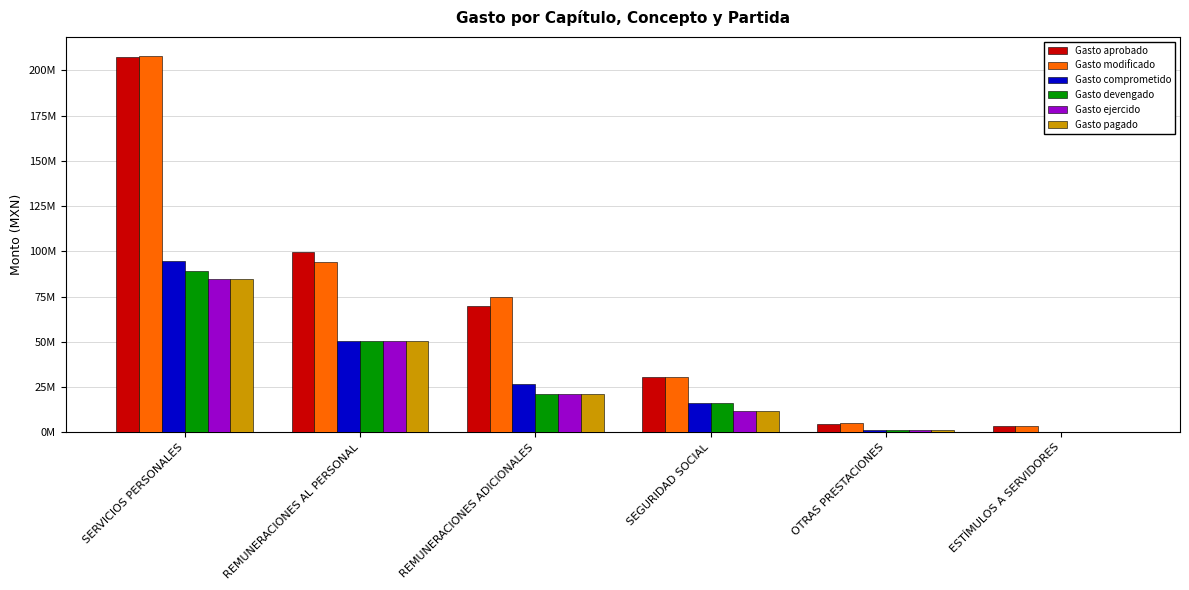

What is the difference between the Gasto ejercido values at ESTÍMULOS A SERVIDORES and SERVICIOS PERSONALES?

84575038.1